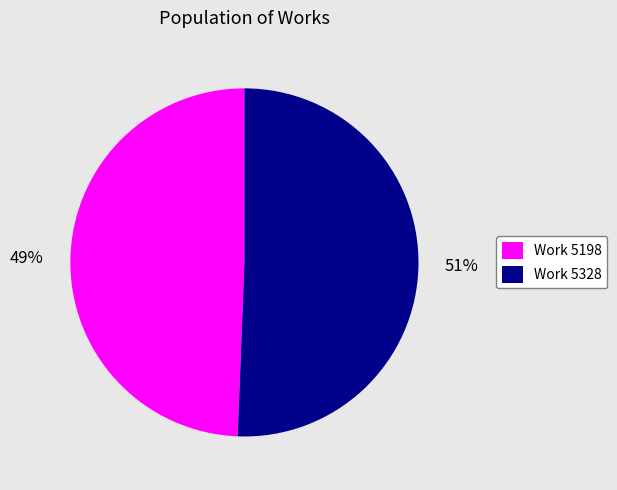

Is the sum of Work 5198 and Work 5328 greater than half?

Yes